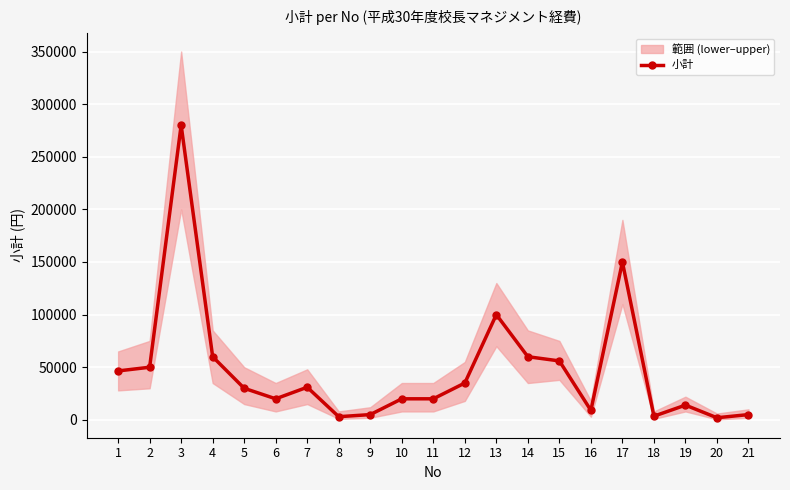

What is the ratio of the value at 11 to the value at 18?

5.7